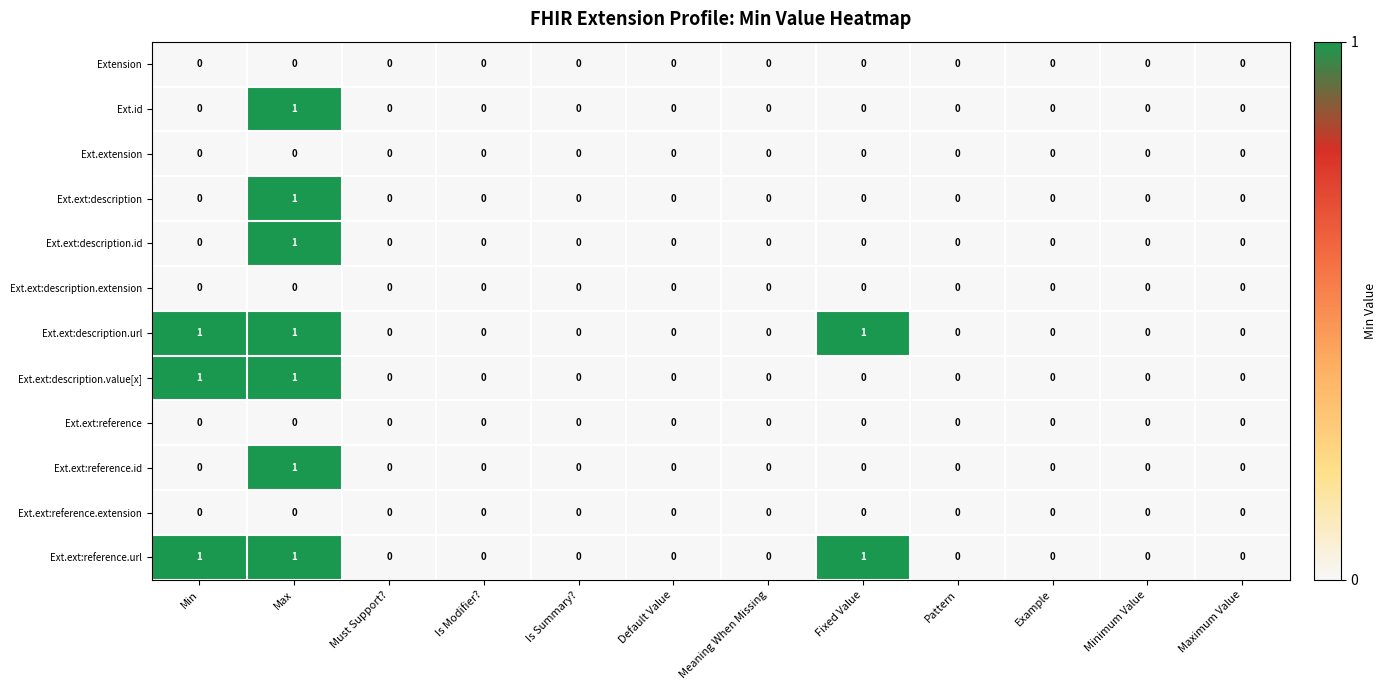

What is the total value across all series at Min?

3